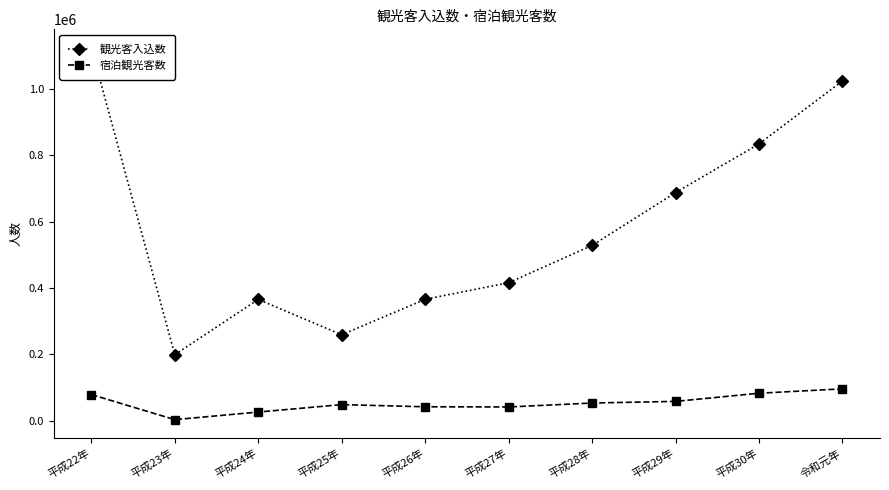

Reading left to right, extract all data points from this chart.

観光客入込数: 1123233	198658	365103	258567	365540	415534	527870	687147	833893	1023650
宿泊観光客数: 78433	2835	25674	48063	41577	40997	52868	57841	82410	95592